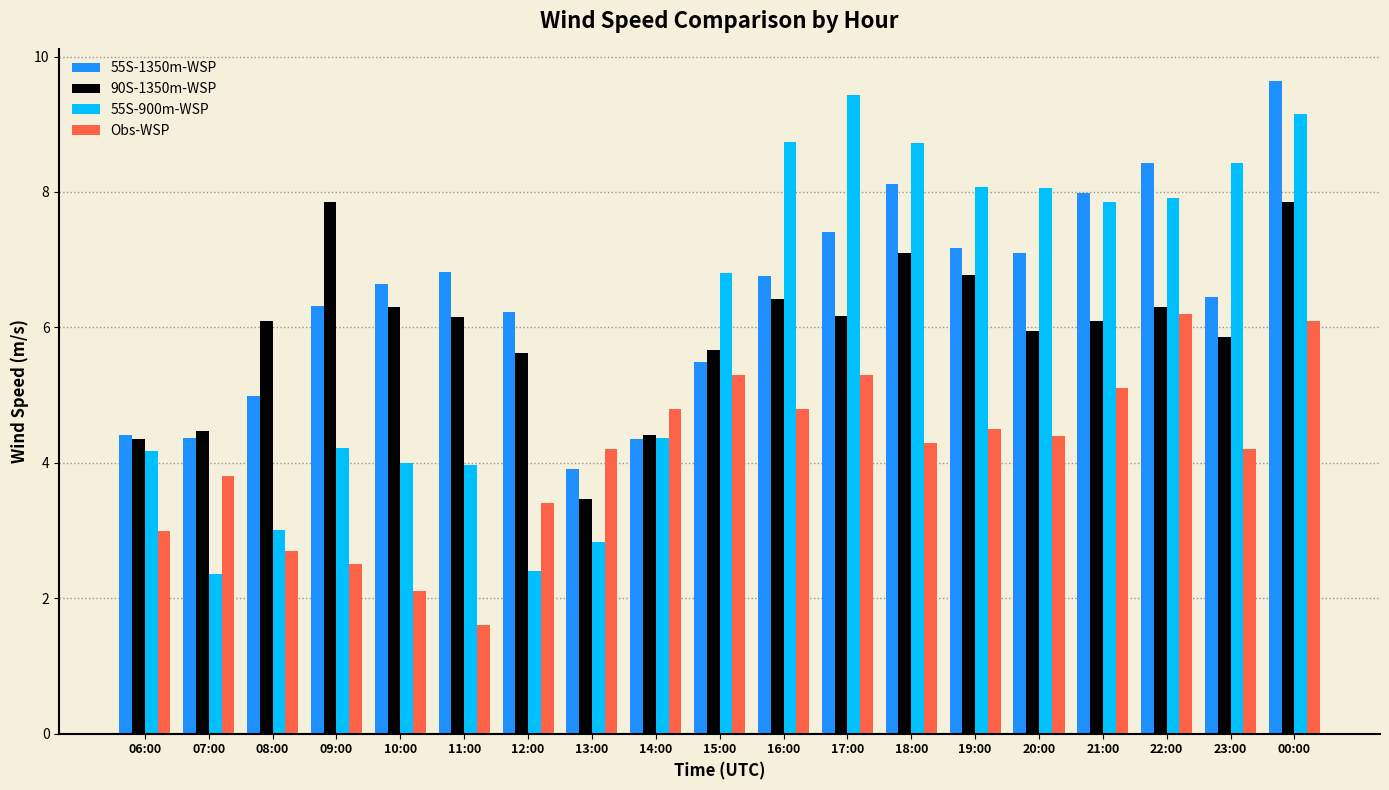

Count the number of categories in the chart.

19